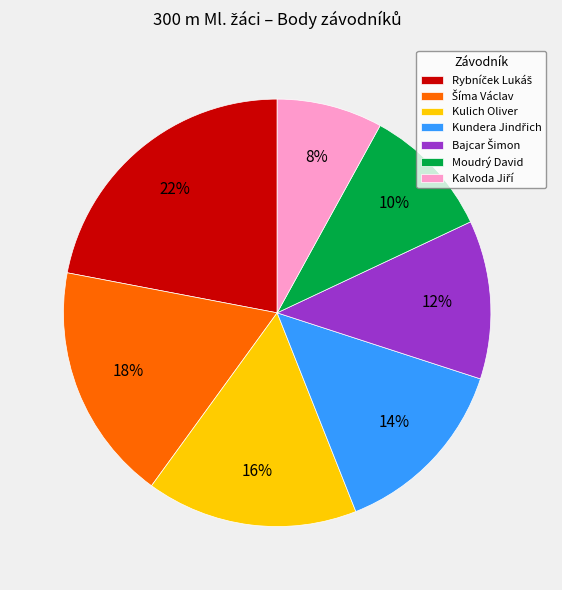

How many segments does this pie chart have?

7